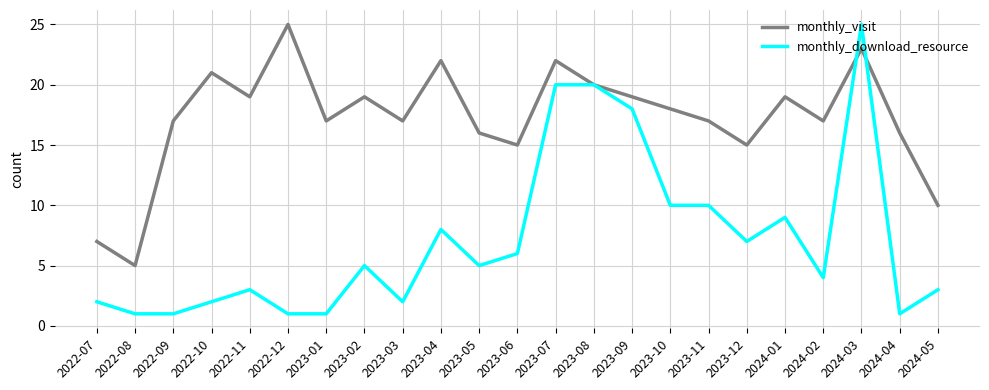

What are all the series names shown in the legend?

monthly_visit, monthly_download_resource